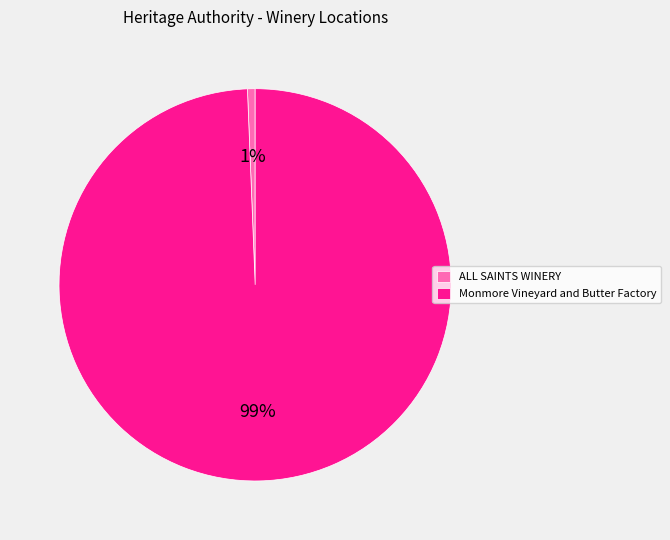

The Monmore Vineyard and Butter Factory slice represents 99% of the pie. True or false?

True